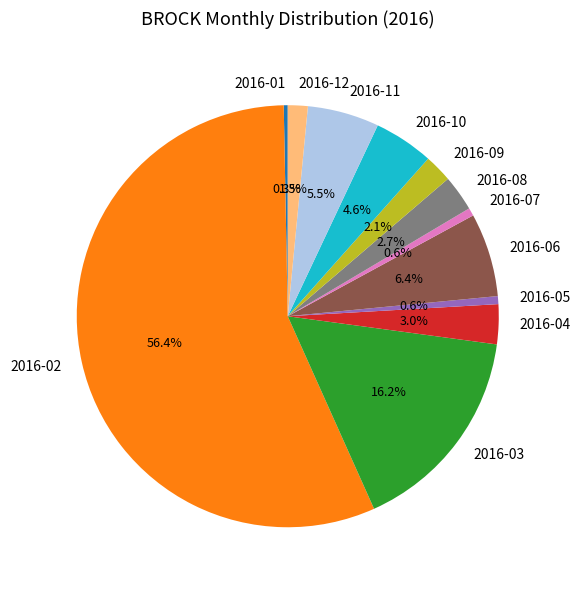

Which category has the biggest portion of the pie?

2016-02